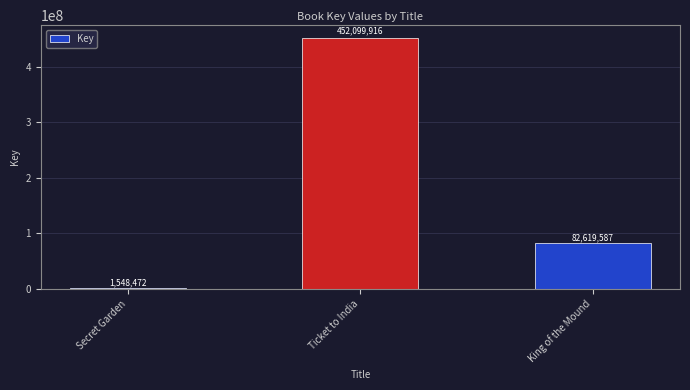

At which category does the chart reach its minimum across all series?

Secret Garden